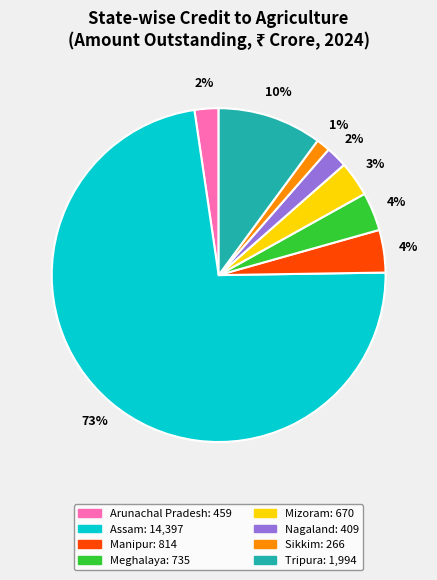

Is there a majority slice in this chart?

Yes